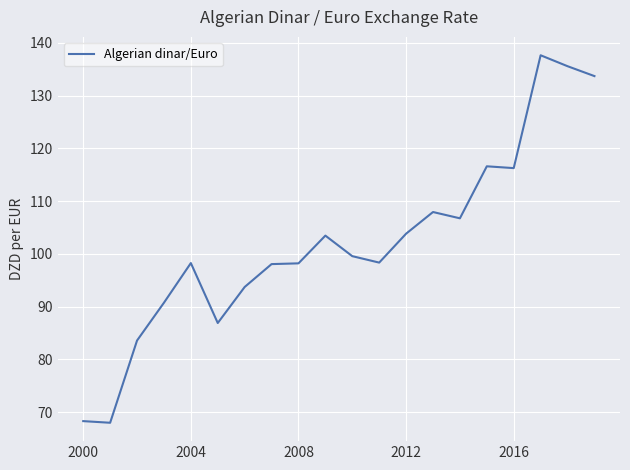

What is the minimum value shown in the chart?

68.0